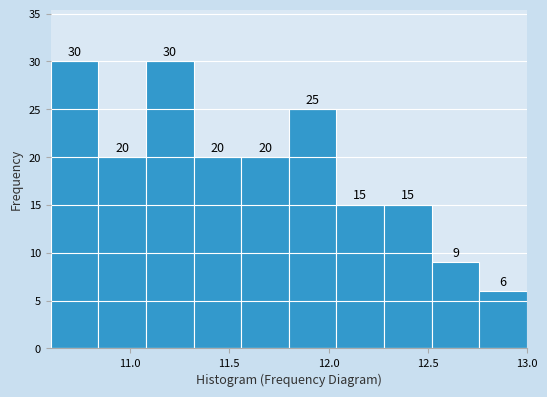

Reading left to right, transcribe this chart: for each bar, give the range it covers on the x-axis and its height. The bar edges are not printed on the chart, so give them approximately, as read against the axis.

10.60 to 10.84: 30
10.84 to 11.08: 20
11.08 to 11.32: 30
11.32 to 11.56: 20
11.56 to 11.80: 20
11.80 to 12.04: 25
12.04 to 12.28: 15
12.28 to 12.52: 15
12.52 to 12.76: 9
12.76 to 13.00: 6